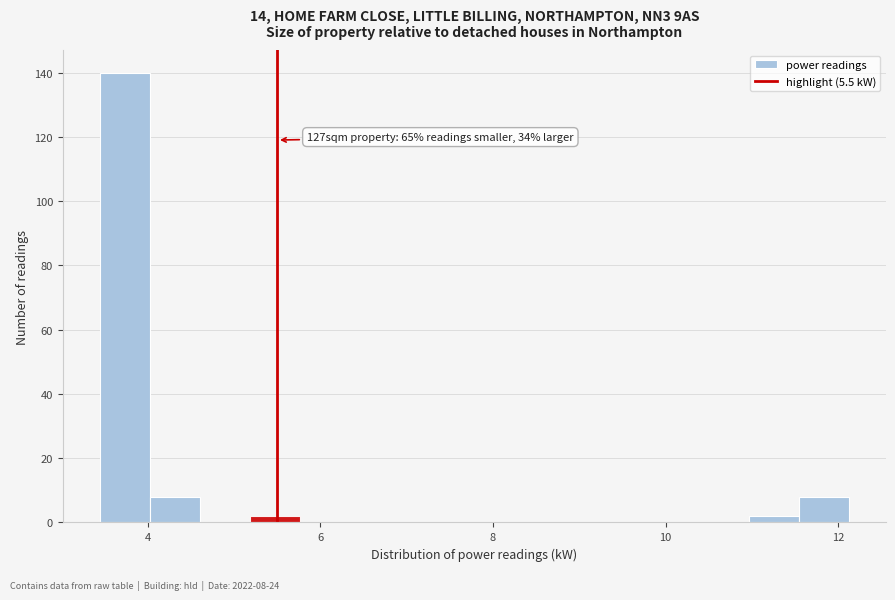

Around what value on the x-axis is the tallest bar? Give the approximate position of its centre, as read against the axis.

3.8